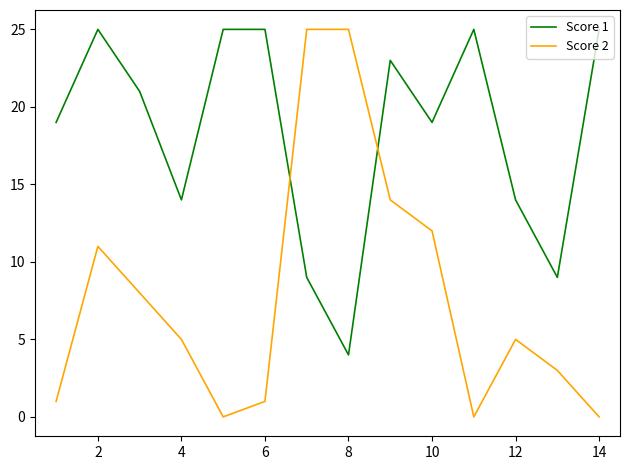

After their last crossing, which series has the higher values: Score 2 or Score 1?

Score 1